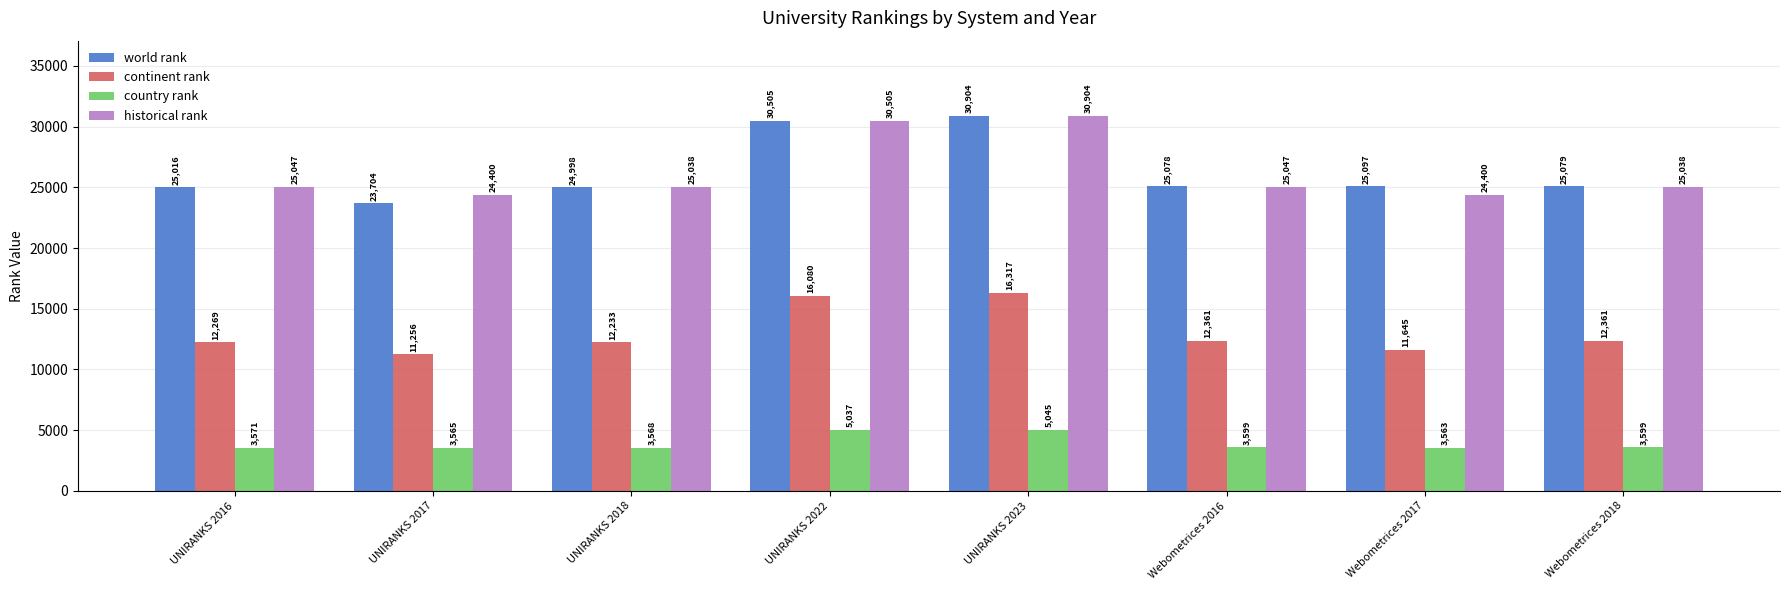

How many data points in world rank are less than 25079?

4